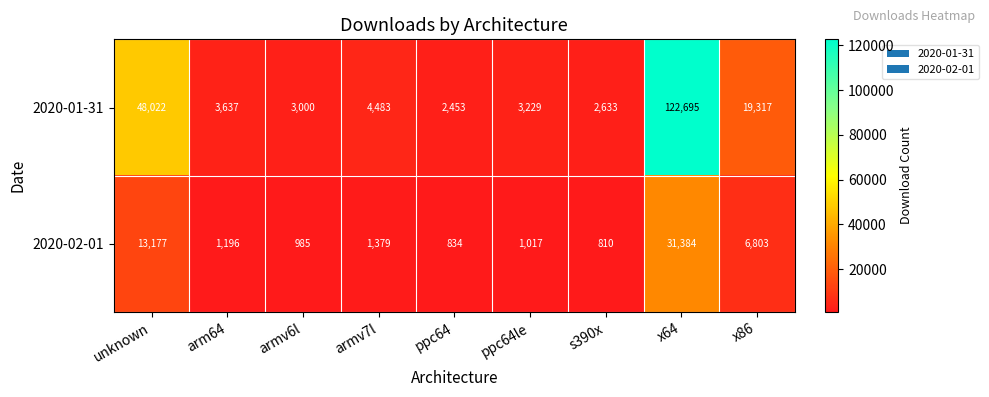

Which series has the largest total across all categories?

2020-01-31